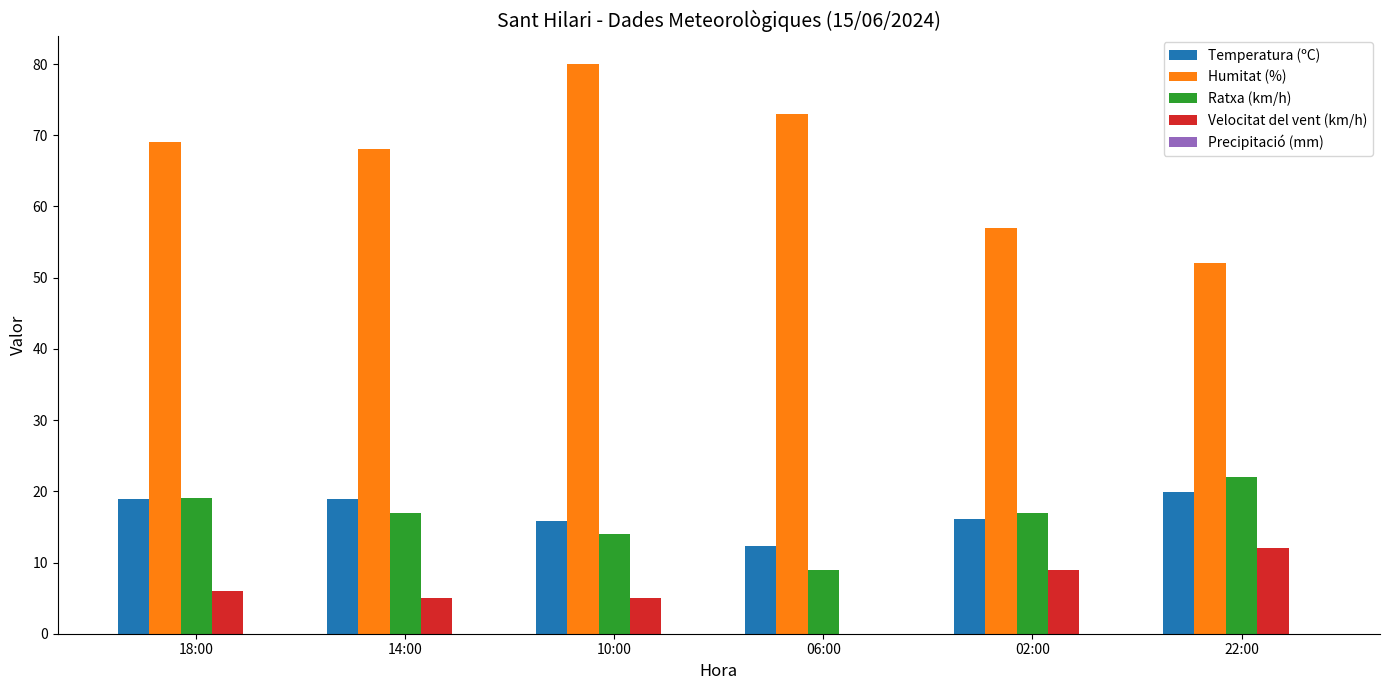

What is the sum of all Velocitat del vent (km/h) values?

37.0